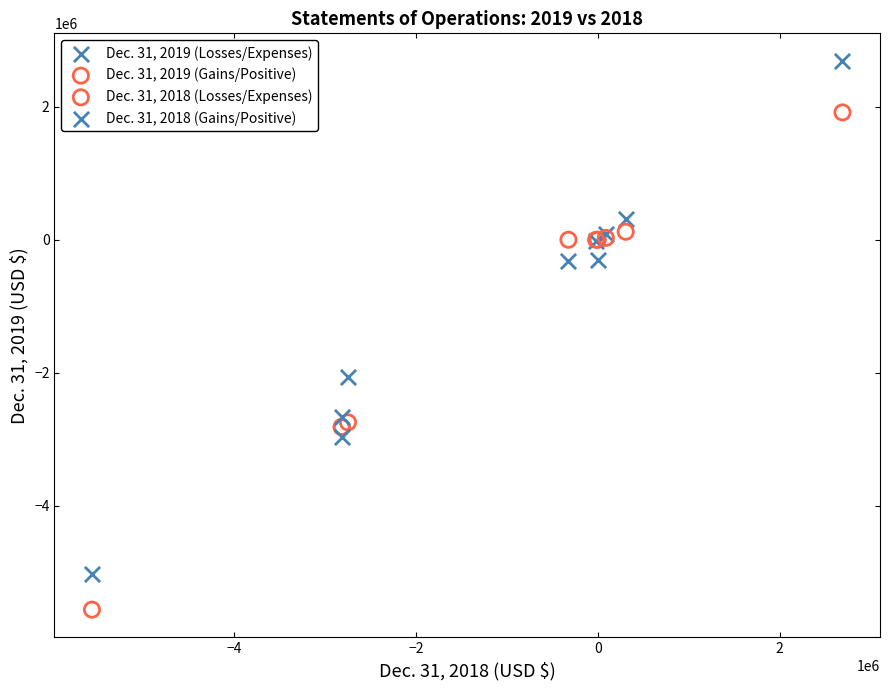

Which series contains the lowest Y value?

Dec. 31, 2018 (Losses/Expenses)